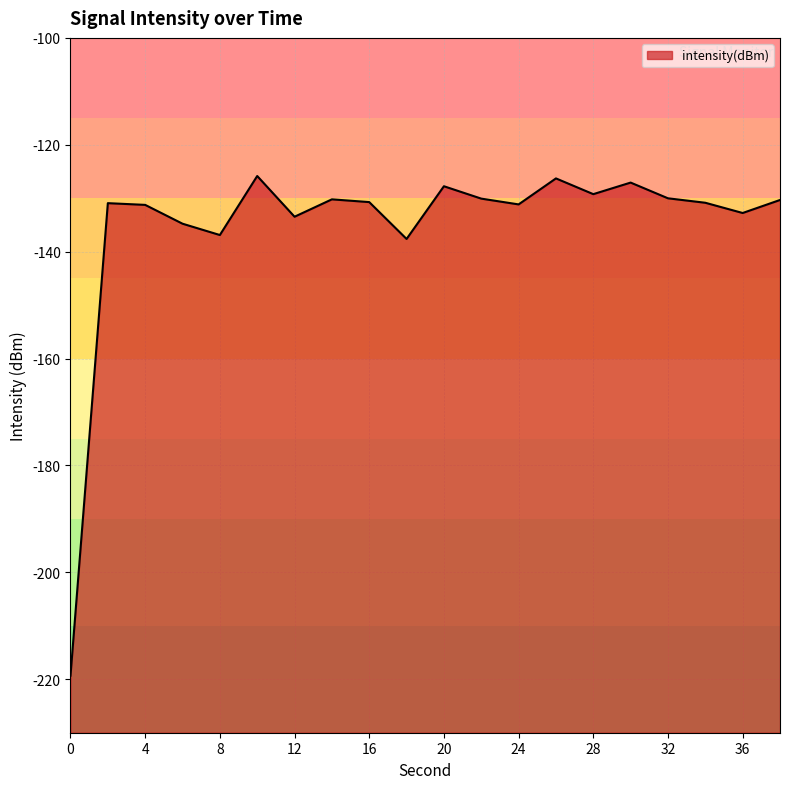

What is the value of the 4th point from the left?

-134.8